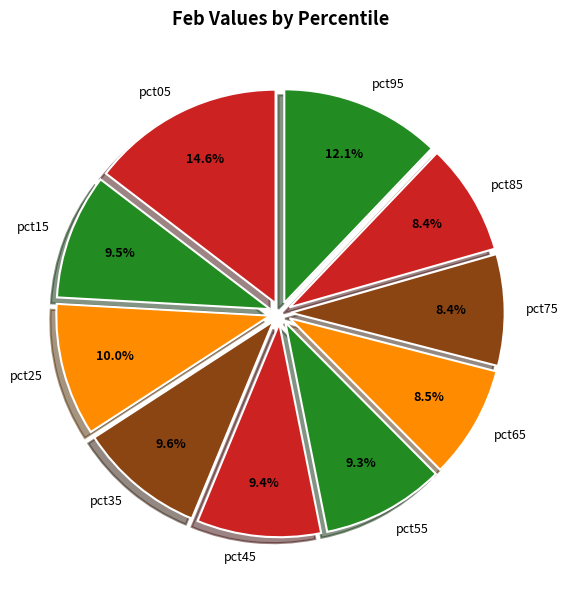

Combined, do pct15 and pct65 account for over 50%?

No